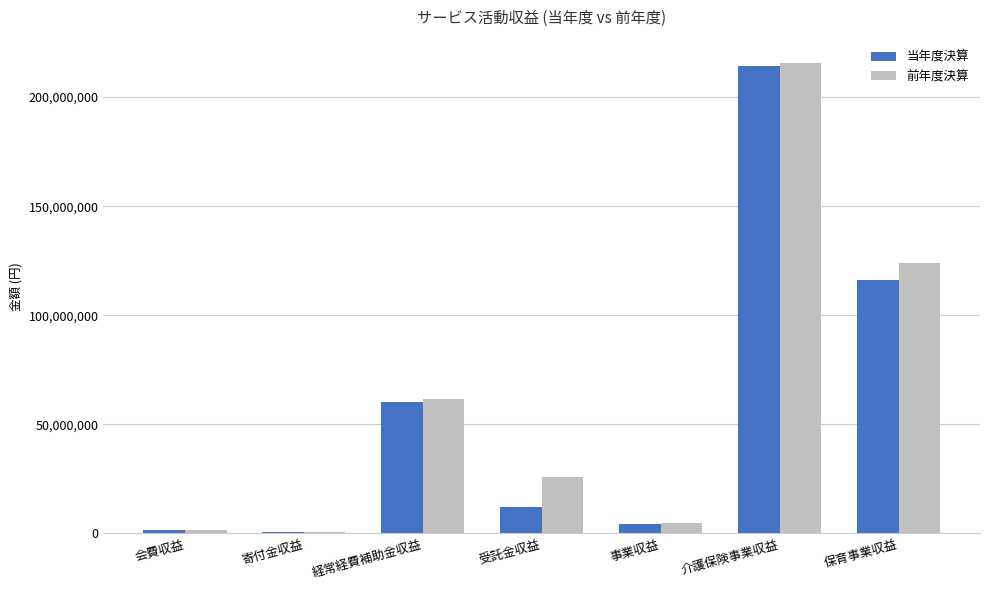

At which label is 前年度決算 closest to 108005251?

保育事業収益